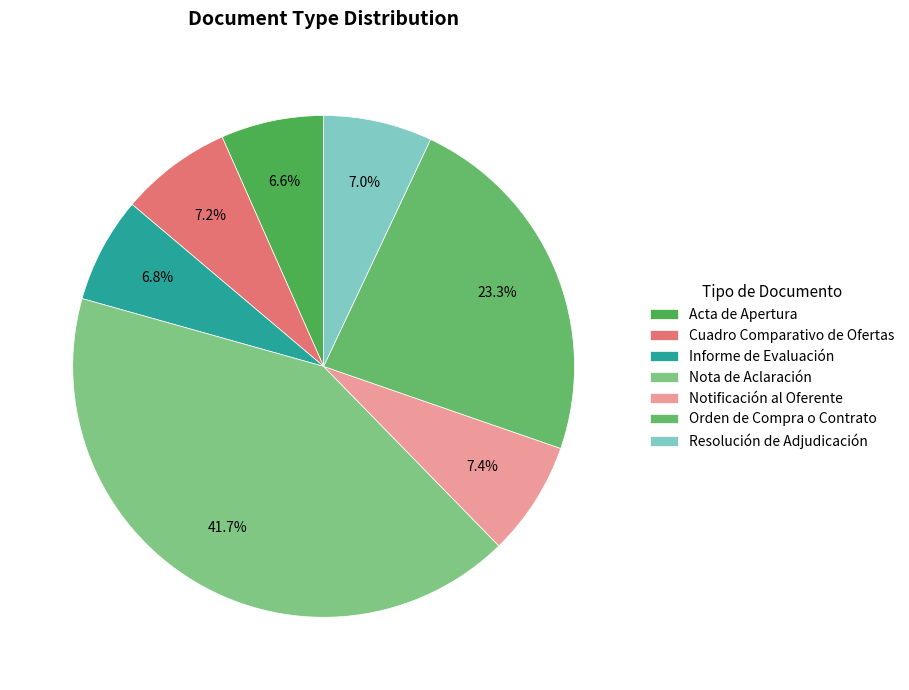

Which has a higher value, Cuadro Comparativo de Ofertas or Resolución de Adjudicación?

Cuadro Comparativo de Ofertas